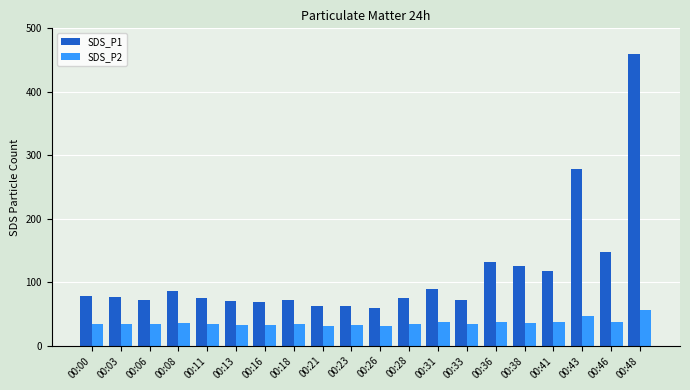

What is the total value across all series at 00:03?

111.2